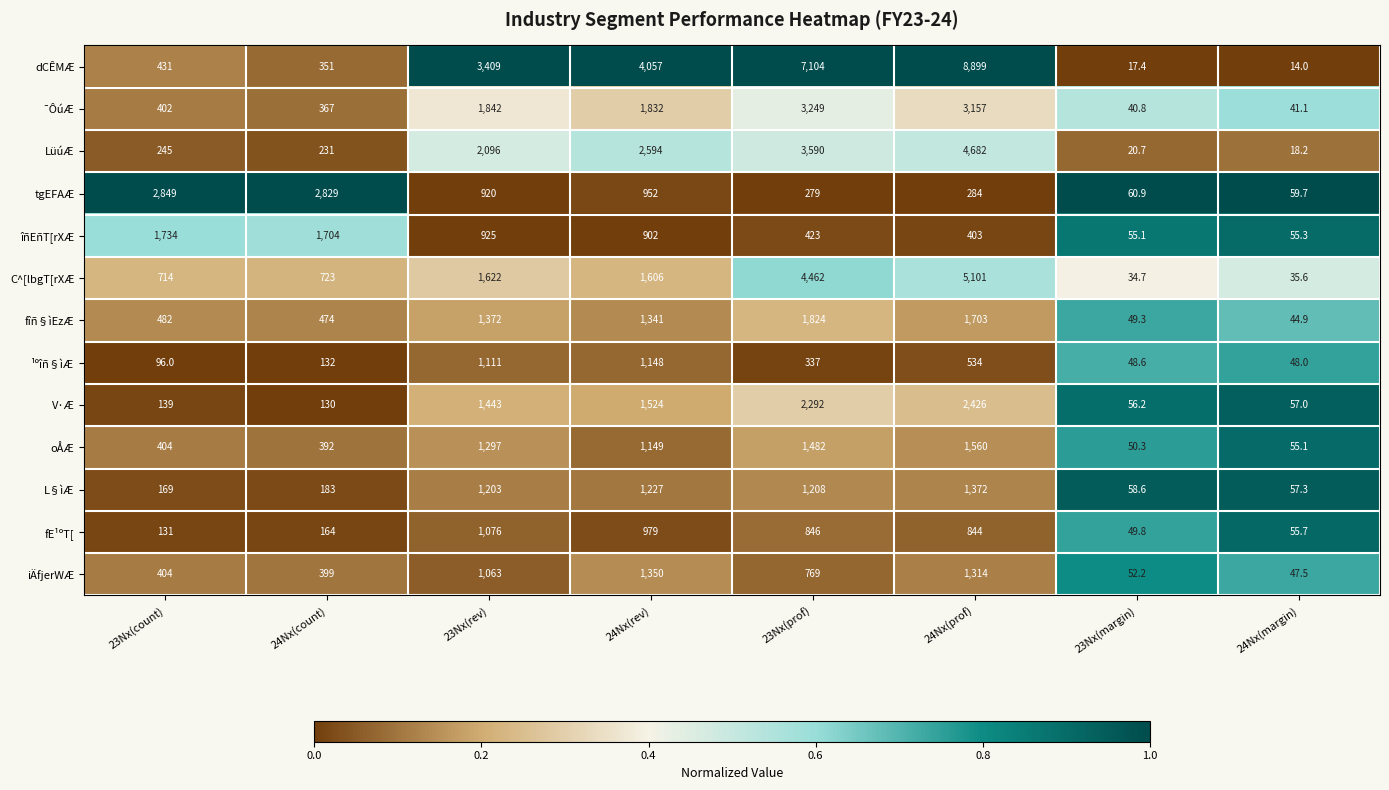

How many series are shown in this chart?

13